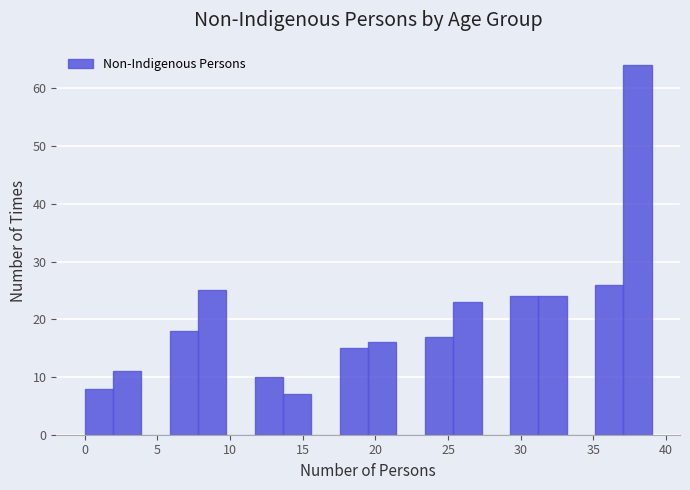

Read against the x-axis, roughly where is the centre of the tallest bar?

38.0